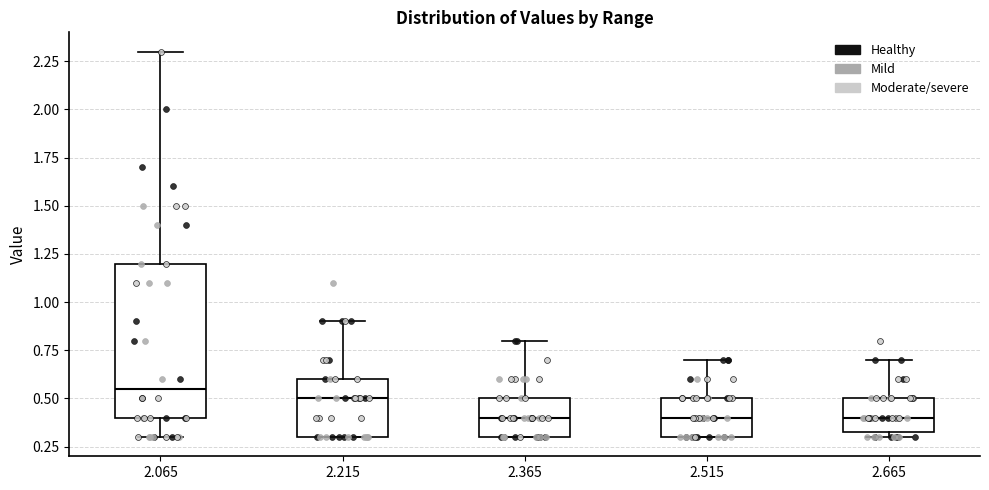

Reading left to right, read every box against the y-axis: the position of its median line, the range the box covers, and the ends of its whiskers. The values are not printed on the chart, so give them approximately, as read against the axis.

2.065: median 0.55, box 0.40 to 1.20, whiskers 0.30 to 2.30
2.215: median 0.50, box 0.30 to 0.60, whiskers 0.30 to 0.90
2.365: median 0.40, box 0.30 to 0.50, whiskers 0.30 to 0.80
2.515: median 0.40, box 0.30 to 0.50, whiskers 0.30 to 0.70
2.665: median 0.40, box 0.35 to 0.50, whiskers 0.30 to 0.70